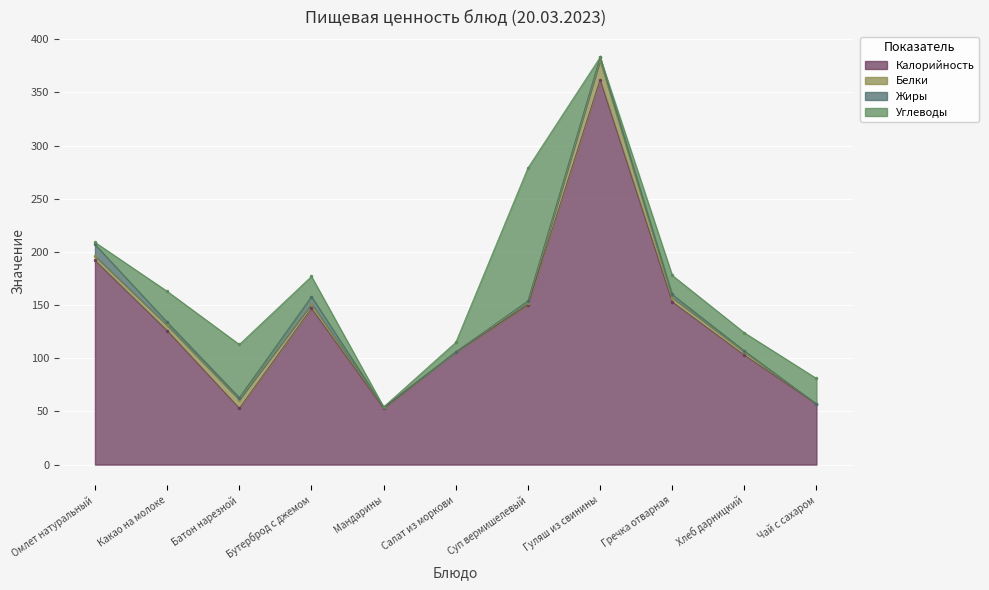

What is the maximum value shown in the chart?

362.0